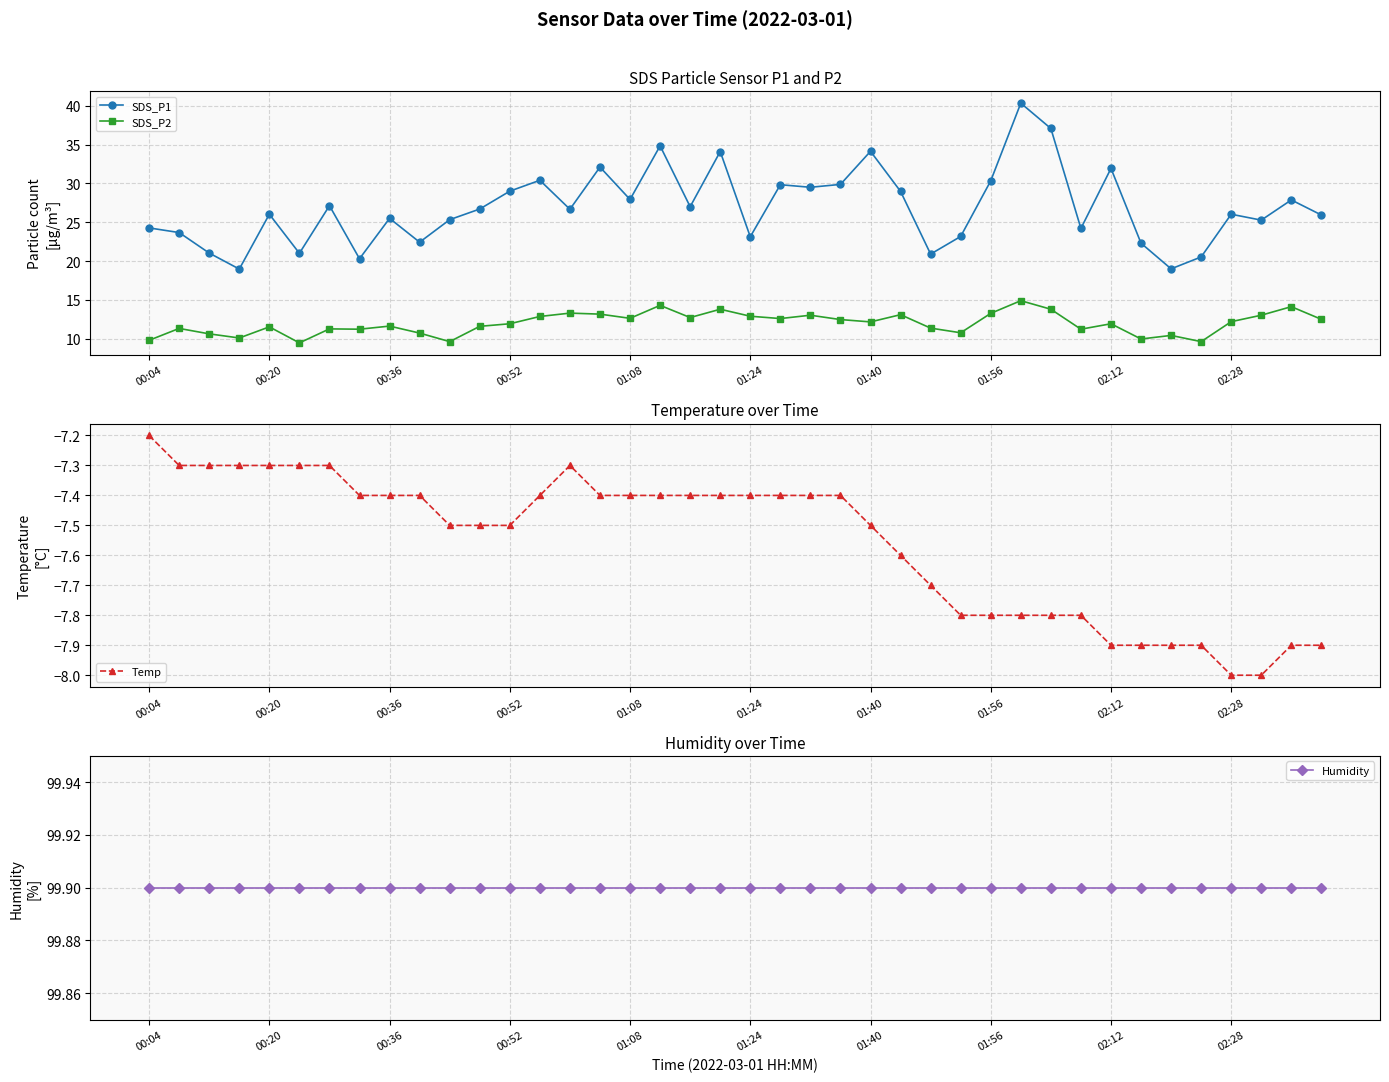

What are all the series names shown in the legend?

SDS_P1, SDS_P2, Temp, Humidity